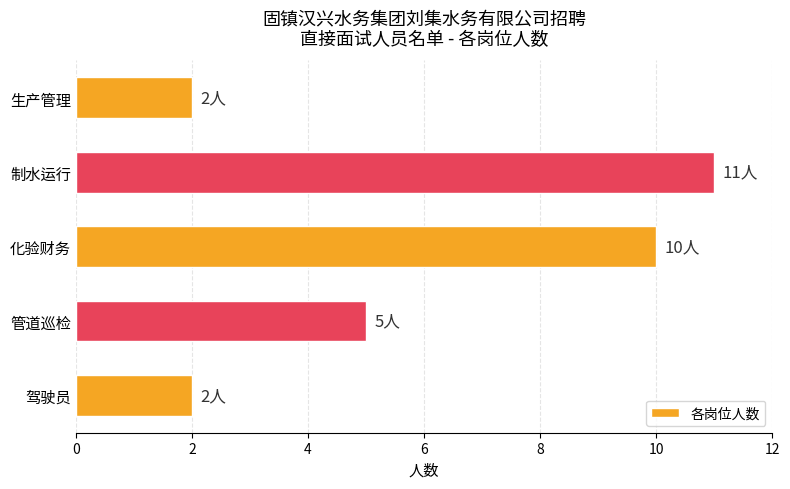

What is the smallest value displayed?

2